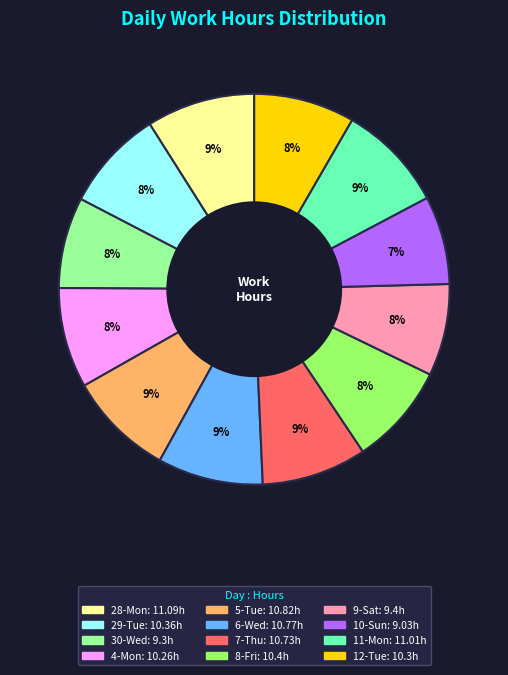

To the nearest percent, what is the difference between the largest and smallest slice percentages?

2%